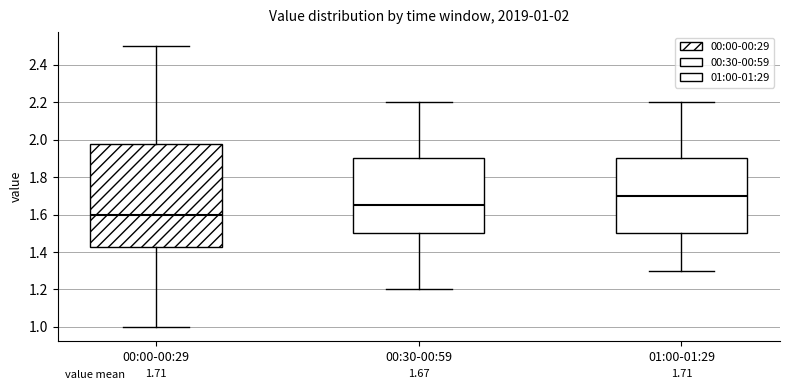

Which box's median line is the lowest?

00:00-00:29